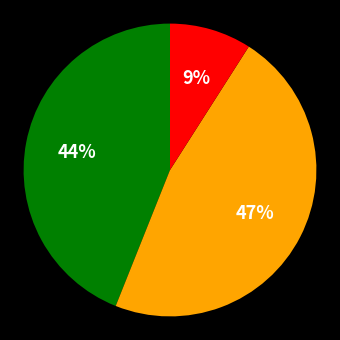

To the nearest percent, what is the average slice percentage?

33%